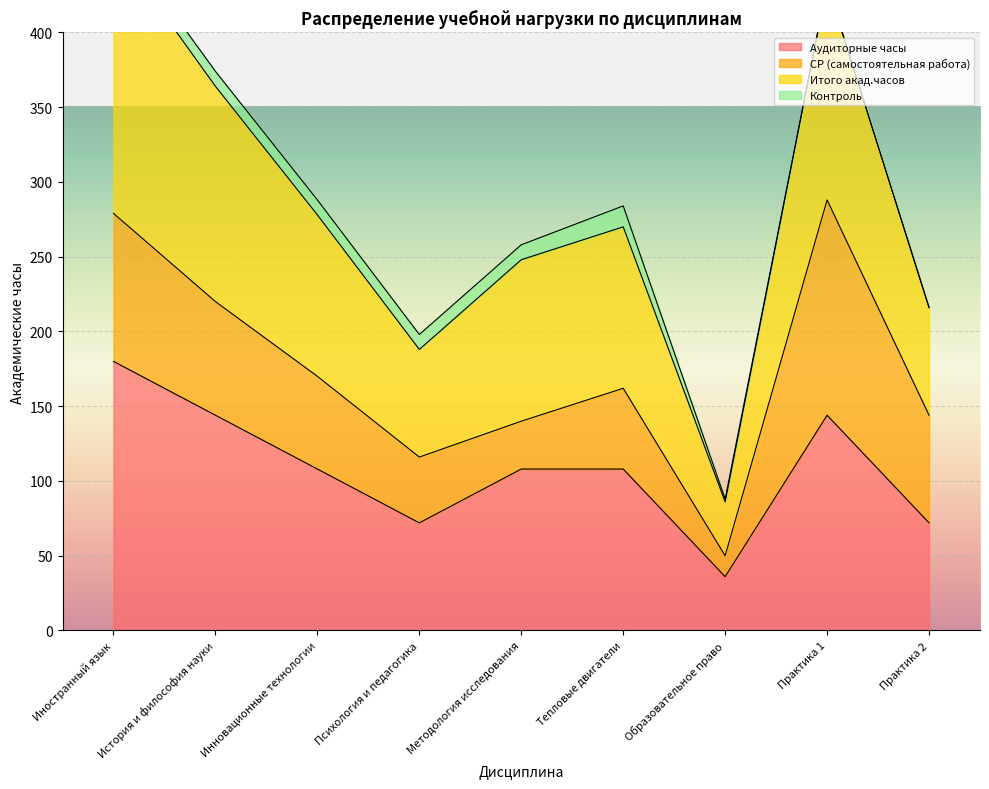

At which label does Аудиторные часы reach its peak?

Иностранный язык